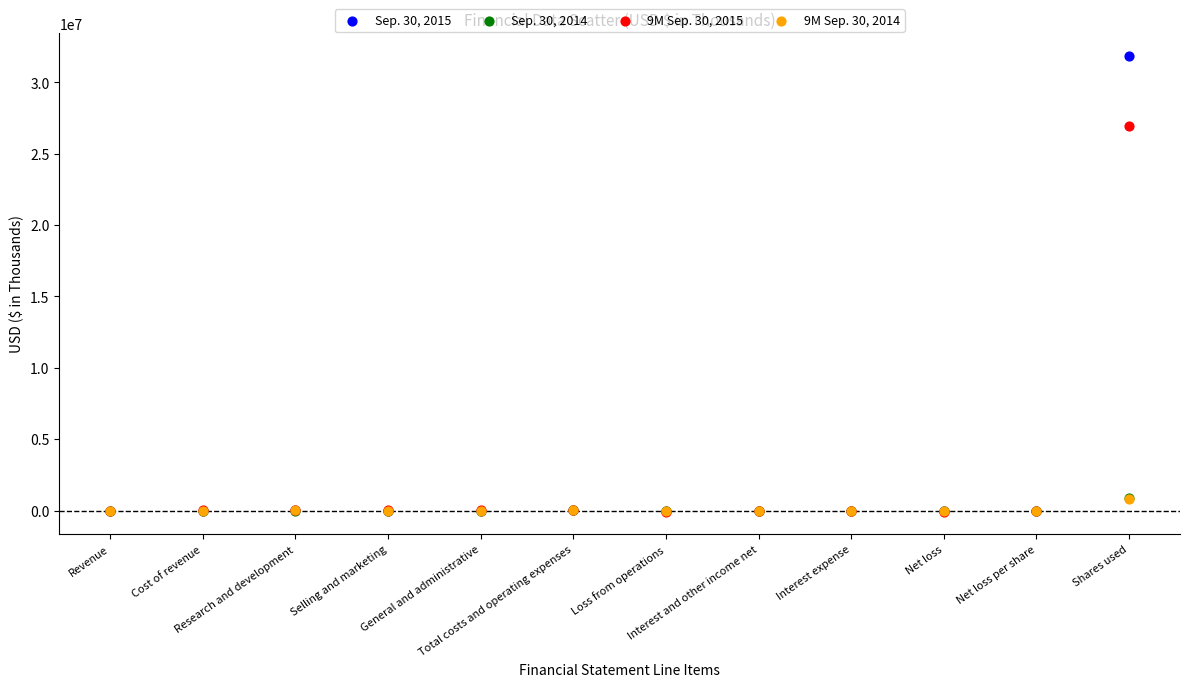

Which series contains the highest Y value?

Sep. 30, 2015